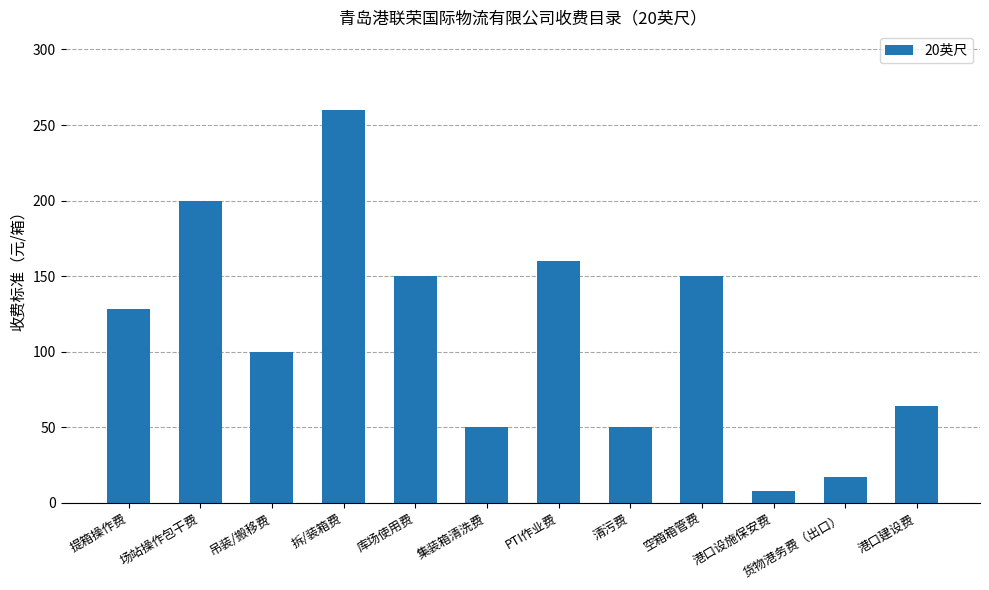

What is the label of the 10th bar from the left?

港口设施保安费